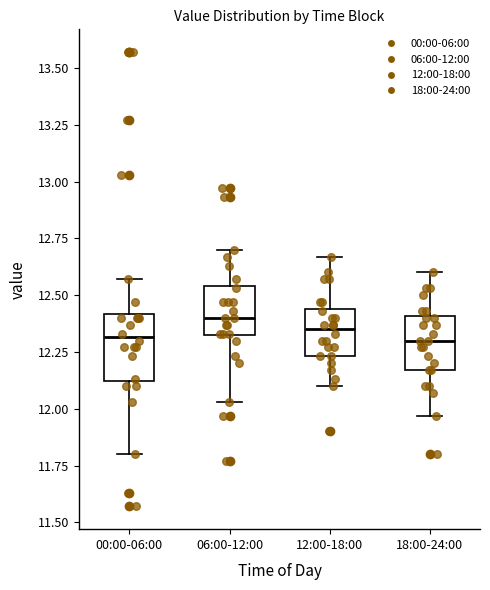

Reading left to right, read every box against the y-axis: the position of its median line, the range the box covers, and the ends of its whiskers. The values are not printed on the chart, so give them approximately, as read against the axis.

00:00-06:00: median 12.30, box 12.10 to 12.40, whiskers 11.80 to 12.55
06:00-12:00: median 12.40, box 12.30 to 12.55, whiskers 12.05 to 12.70
12:00-18:00: median 12.35, box 12.25 to 12.45, whiskers 12.10 to 12.65
18:00-24:00: median 12.30, box 12.15 to 12.40, whiskers 11.95 to 12.60